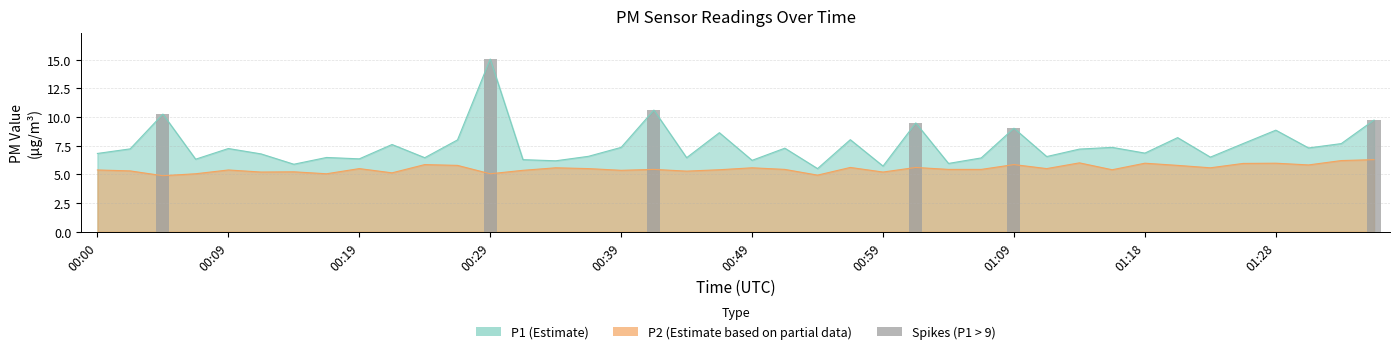

What is the label of the 1st bar from the left?

00:00